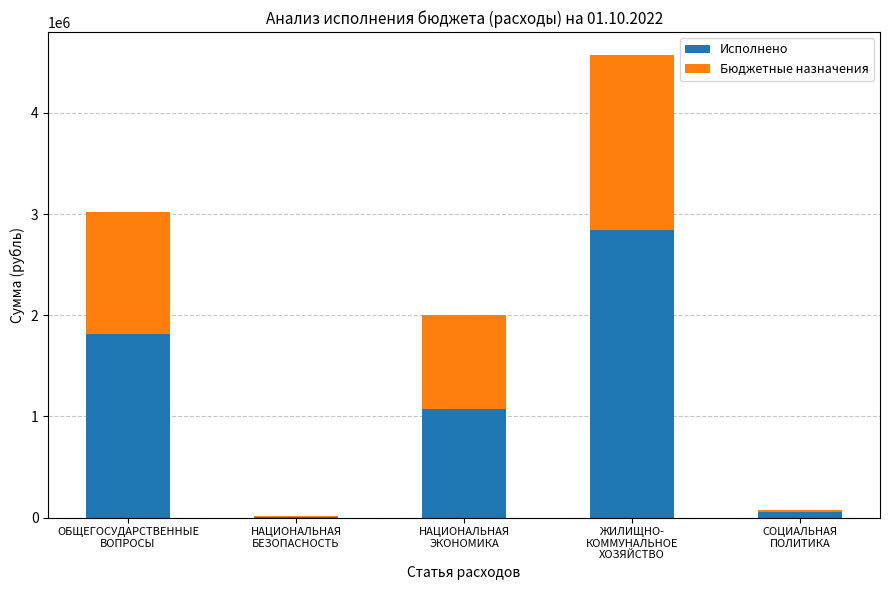

What is the maximum value for Исполнено?

2844512.8